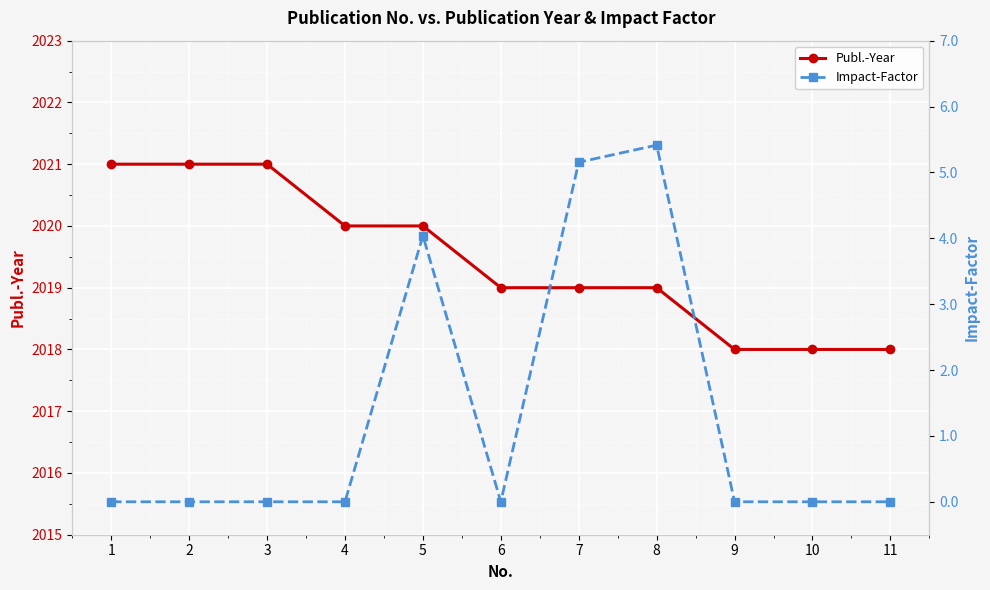

Which label corresponds to the largest value in the chart?

1